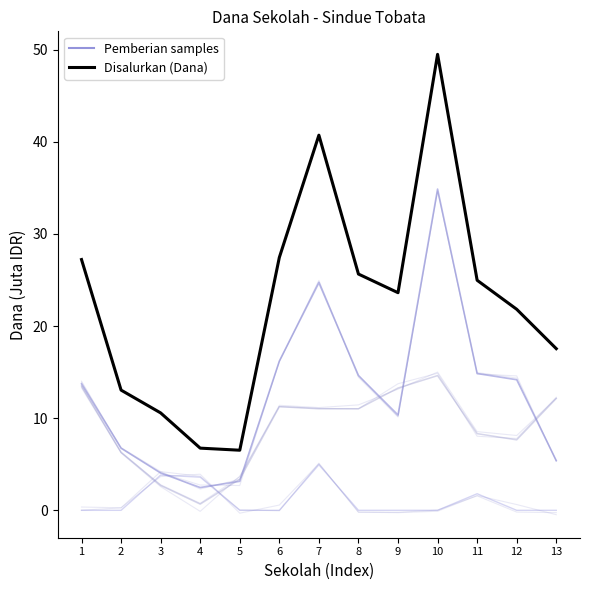

How many values in the Pemberian Relaksasi series exceed 11?

7